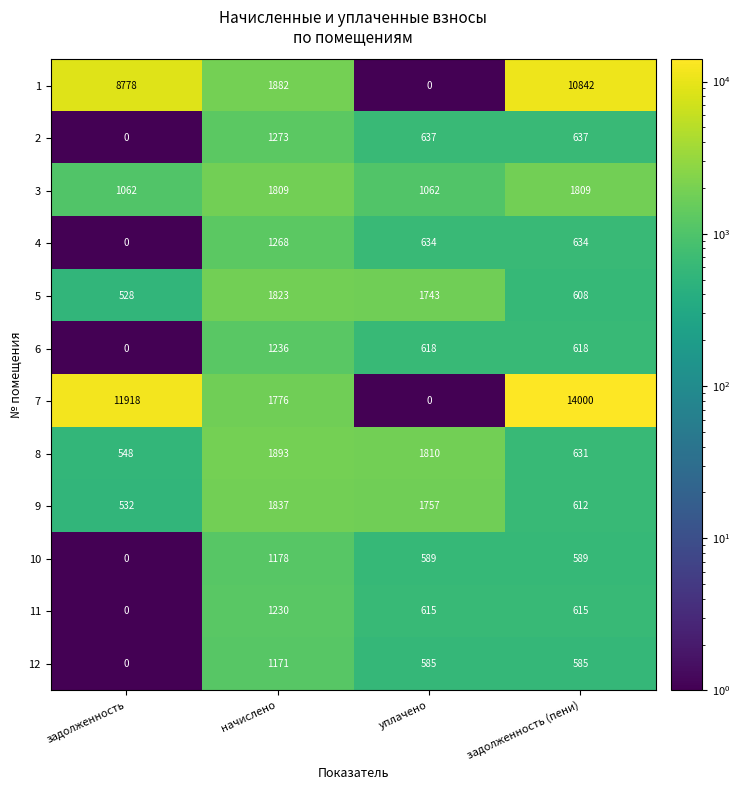

What is the smallest value displayed?

0